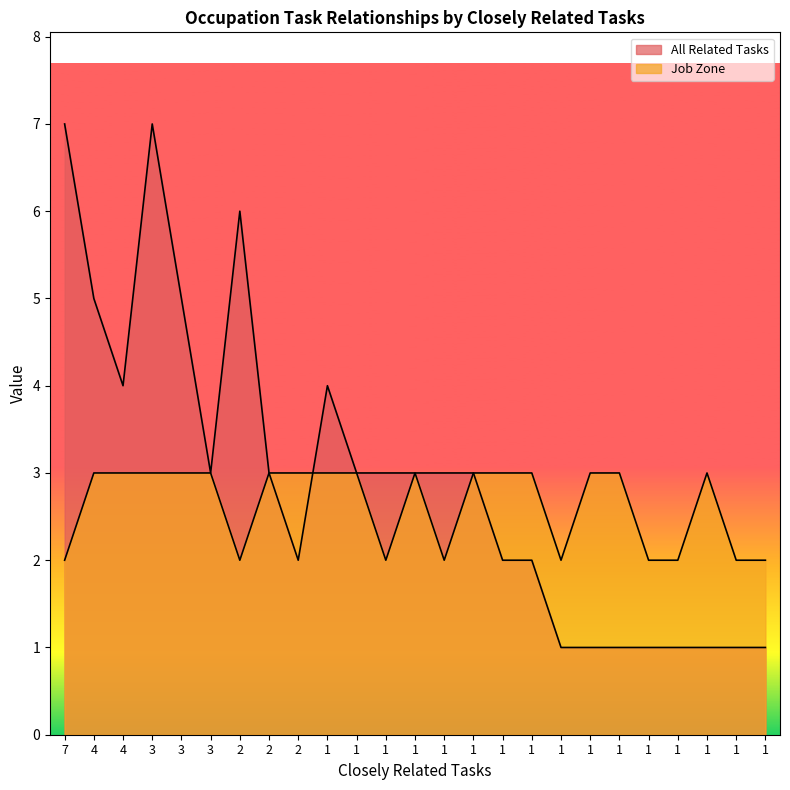

What is the sum of the All Related Tasks values at 1 and 2?

6